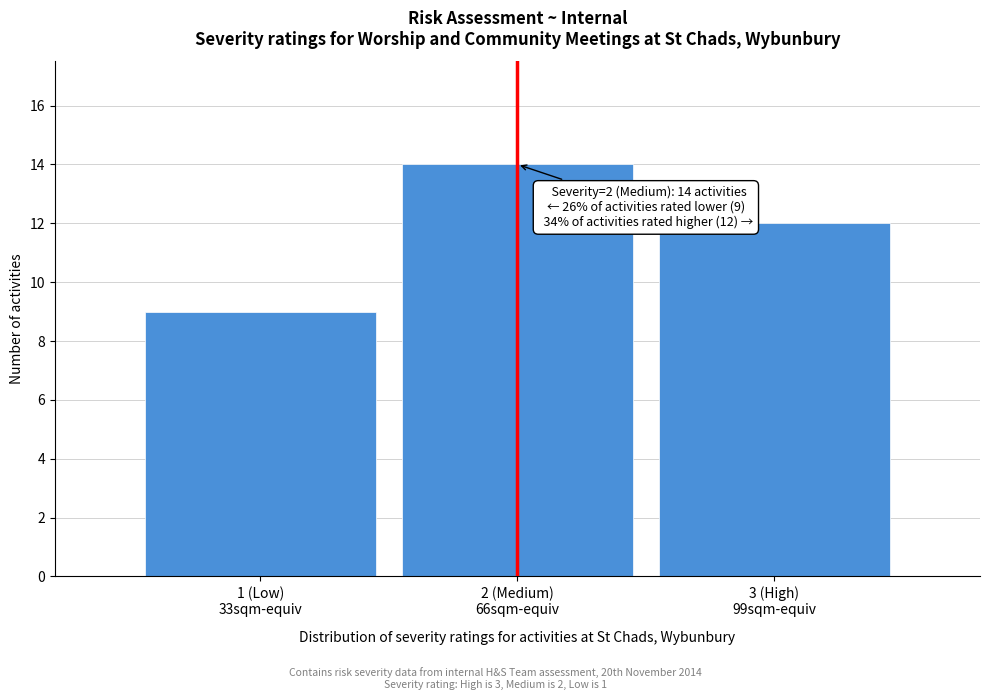

Reading right to left, transcribe all the data shown in this chart.

12	14	9